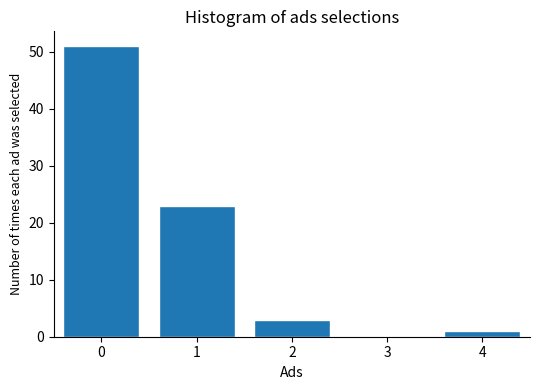

Reading left to right, list every bar in this chart as the range it spans on the x-axis followed by its height. The values are not printed on the chart, so give them approximately, as read against the axis.

-0.5 to 0.5: 51
0.5 to 1.5: 23
1.5 to 2.5: 3
2.5 to 3.5: 0
3.5 to 4.5: 1